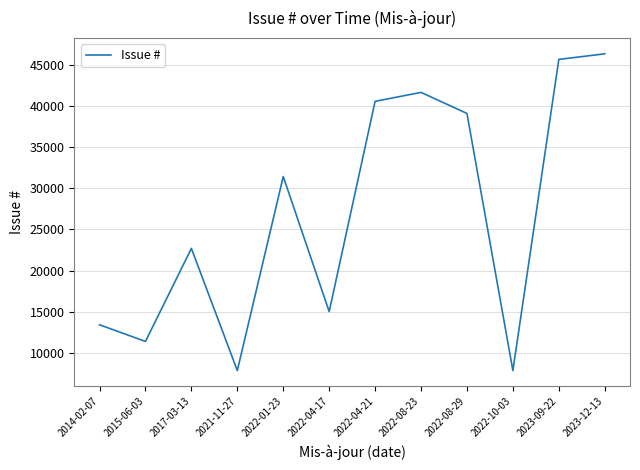

Is it true that the value at 2022-08-29 is 61018?

False